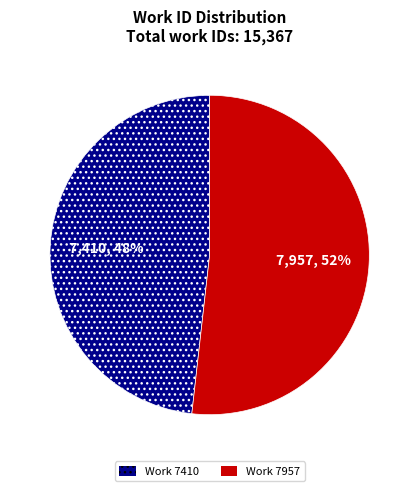

Rank the categories by value from lowest to highest.

Work 7410, Work 7957